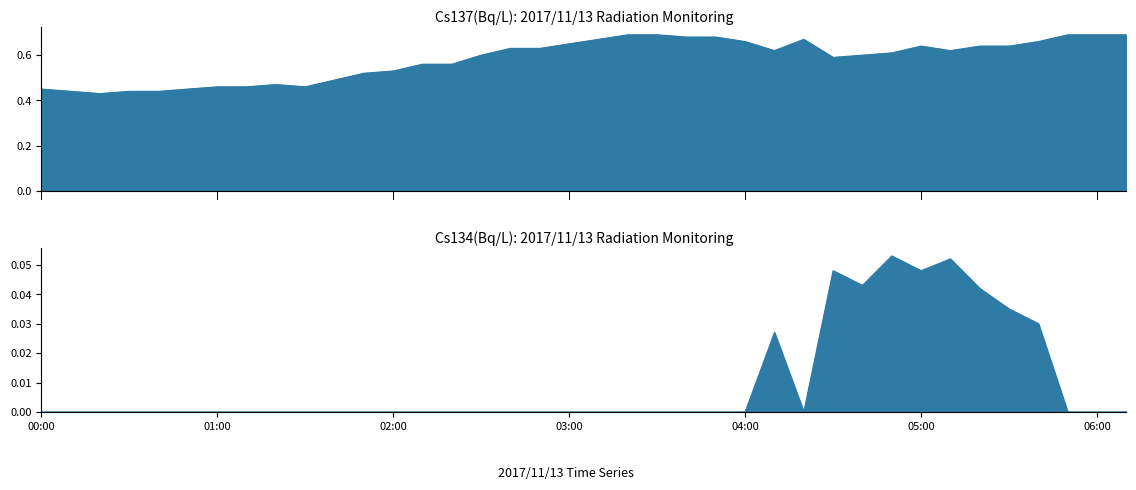

At which category is the sum across all series the highest?

05:40